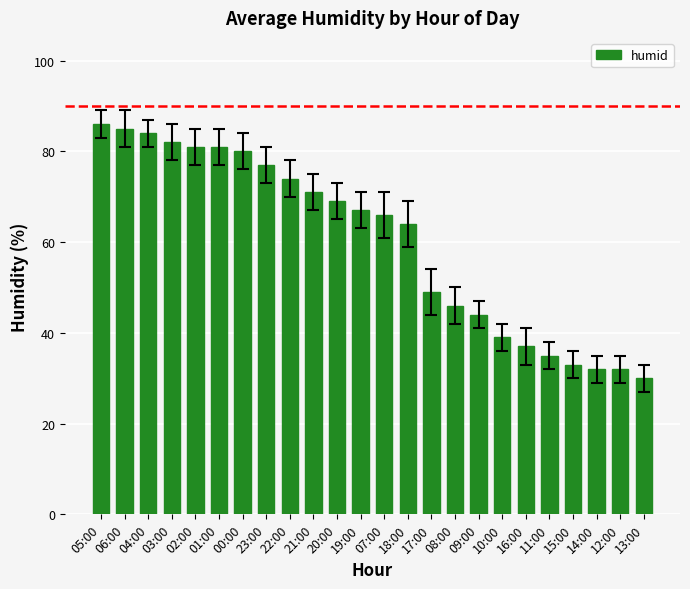

What is the approximate value at 21:00, to the nearest 10?

70